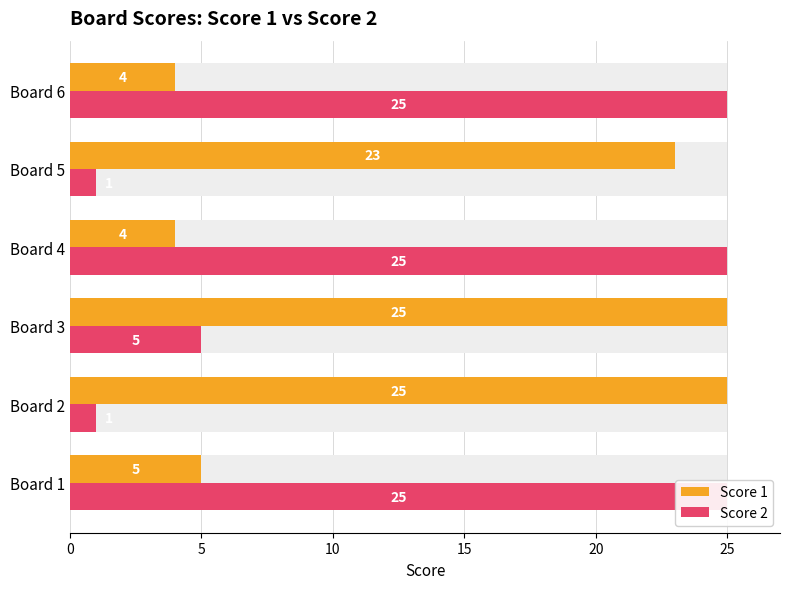

What are all the series names shown in the legend?

Score 1, Score 2